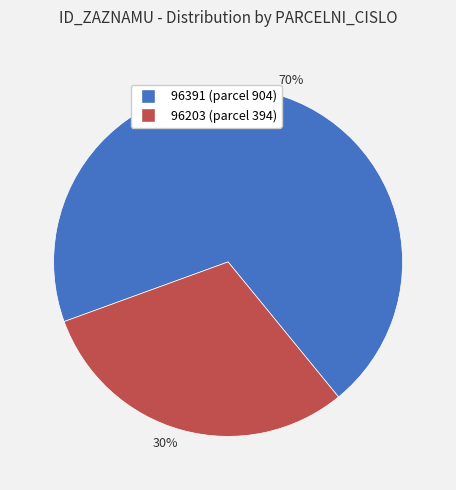

To the nearest percent, what is the combined percentage of 96391 (parcel 904) and 96203 (parcel 394)?

100%